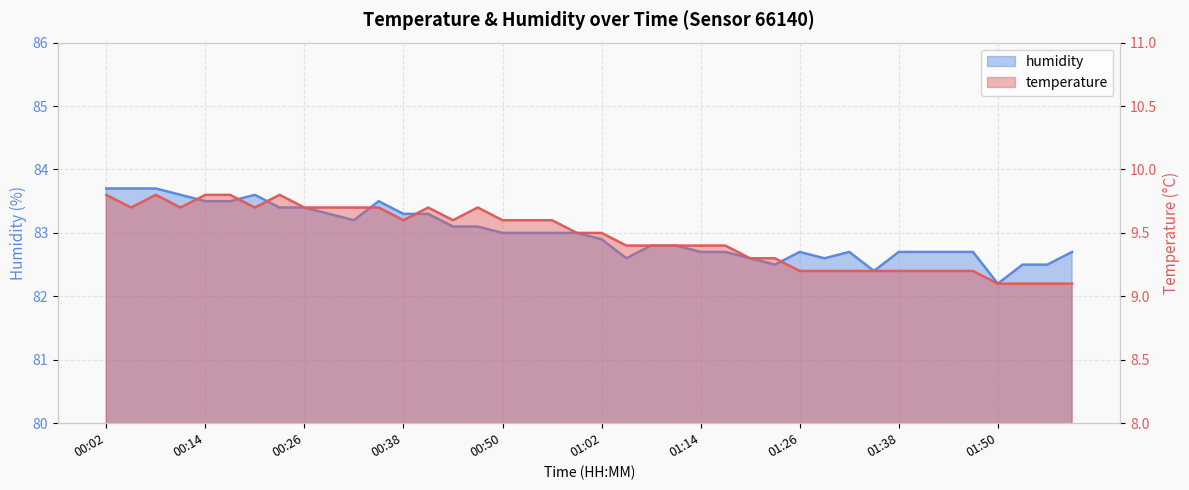

Reading right to left, extract all data points from this chart.

temperature: 9.1	9.1	9.1	9.1	9.2	9.2	9.2	9.2	9.2	9.2	9.2	9.2	9.3	9.3	9.4	9.4	9.4	9.4	9.4	9.5	9.5	9.6	9.6	9.6	9.7	9.6	9.7	9.6	9.7	9.7	9.7	9.7	9.8	9.7	9.8	9.8	9.7	9.8	9.7	9.8
humidity: 82.7	82.5	82.5	82.2	82.7	82.7	82.7	82.7	82.4	82.7	82.6	82.7	82.5	82.6	82.7	82.7	82.8	82.8	82.6	82.9	83.0	83.0	83.0	83.0	83.1	83.1	83.3	83.3	83.5	83.2	83.3	83.4	83.4	83.6	83.5	83.5	83.6	83.7	83.7	83.7